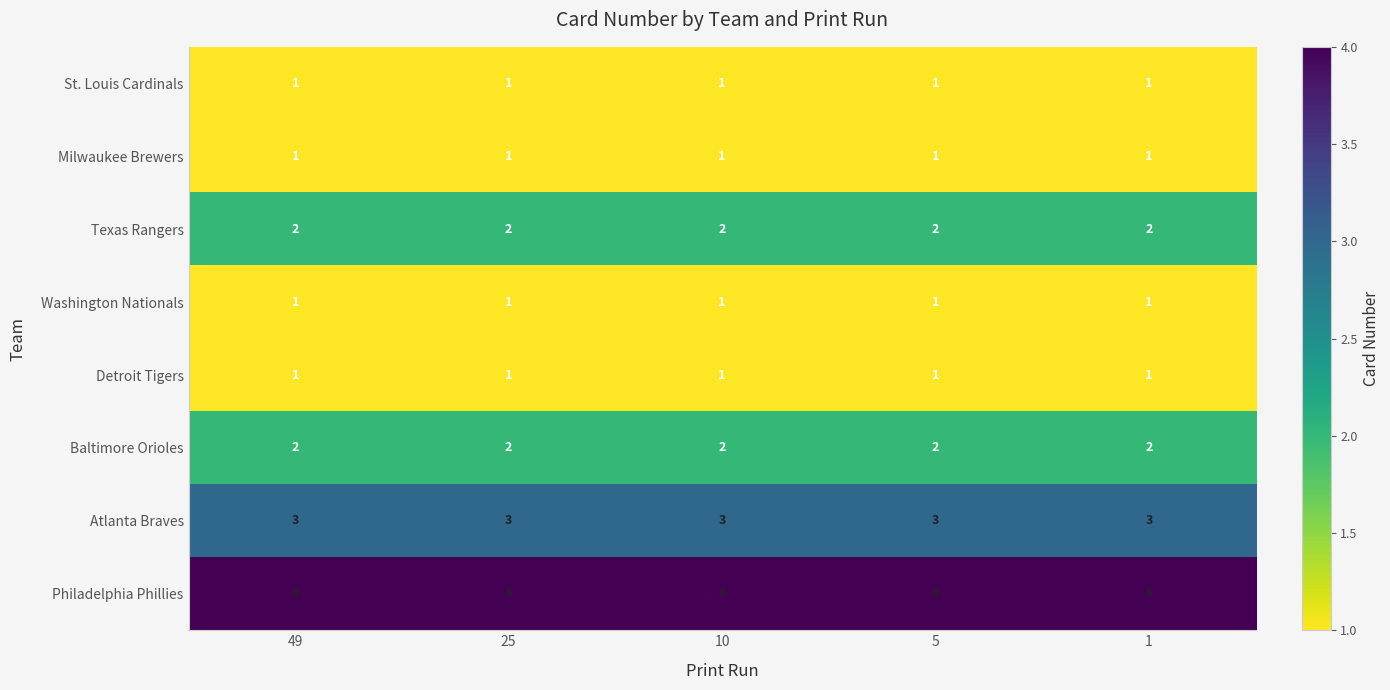

What is the difference between the highest and lowest values at 10?

3